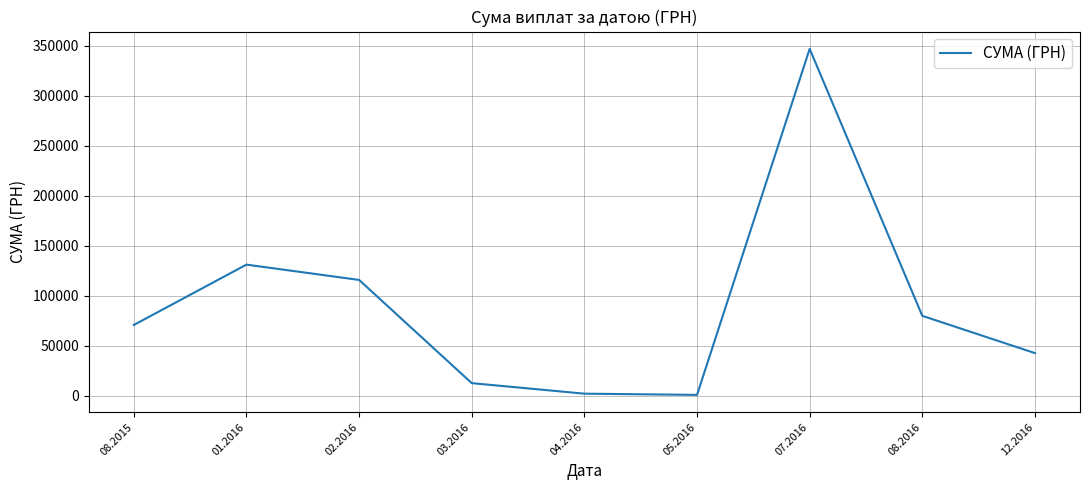

What is the change in value from 02.2016 to 08.2016?

-35905.6